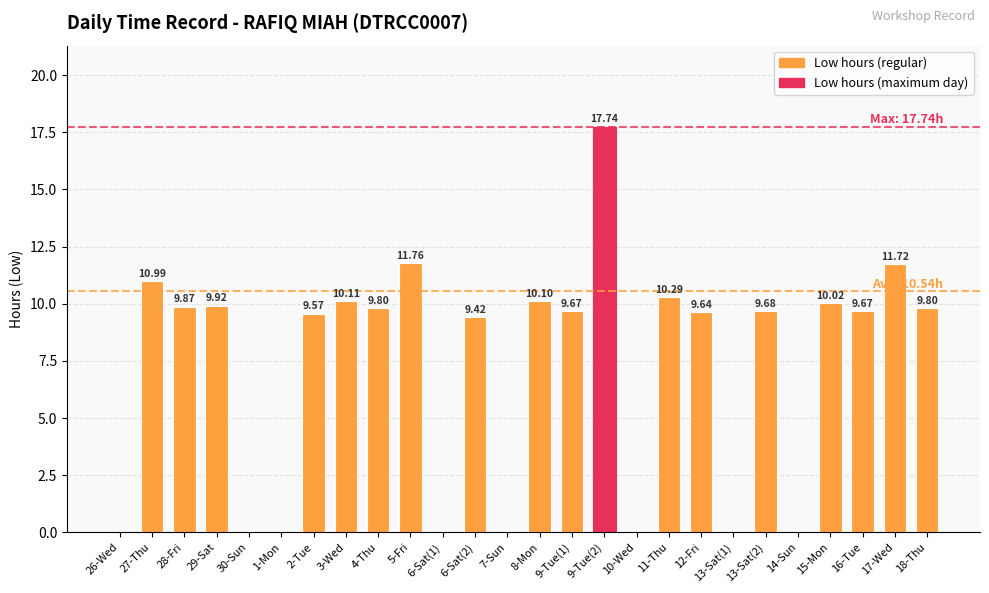

What is the sum of the values at 3-Wed and 14-Sun?

10.1